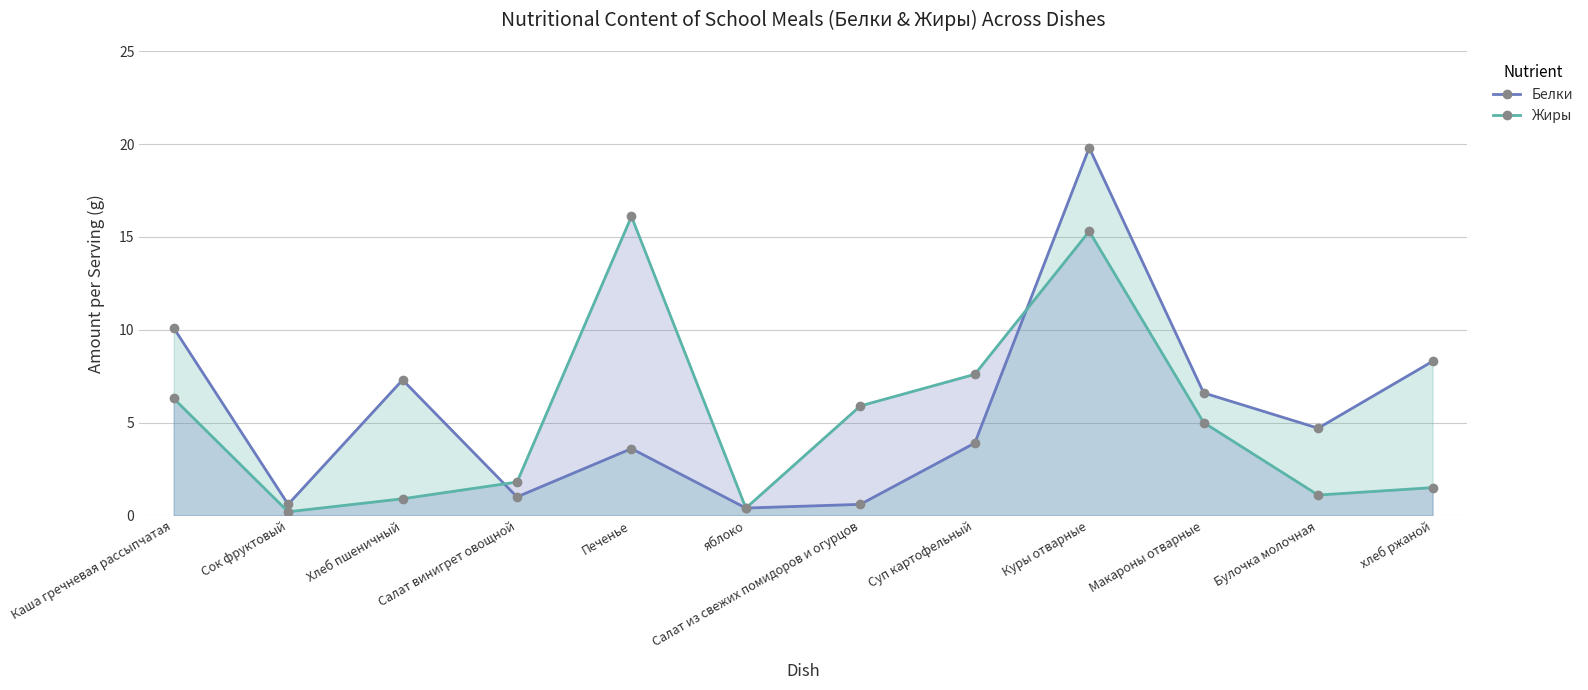

Rank the categories by Белки value from highest to lowest.

Куры отварные, Каша гречневая рассыпчатая, хлеб ржаной, Хлеб пшеничный, Макароны отварные, Булочка молочная, Суп картофельный, Печенье, Салат винигрет овощной, Сок фруктовый, Салат из свежих помидоров и огурцов, яблоко